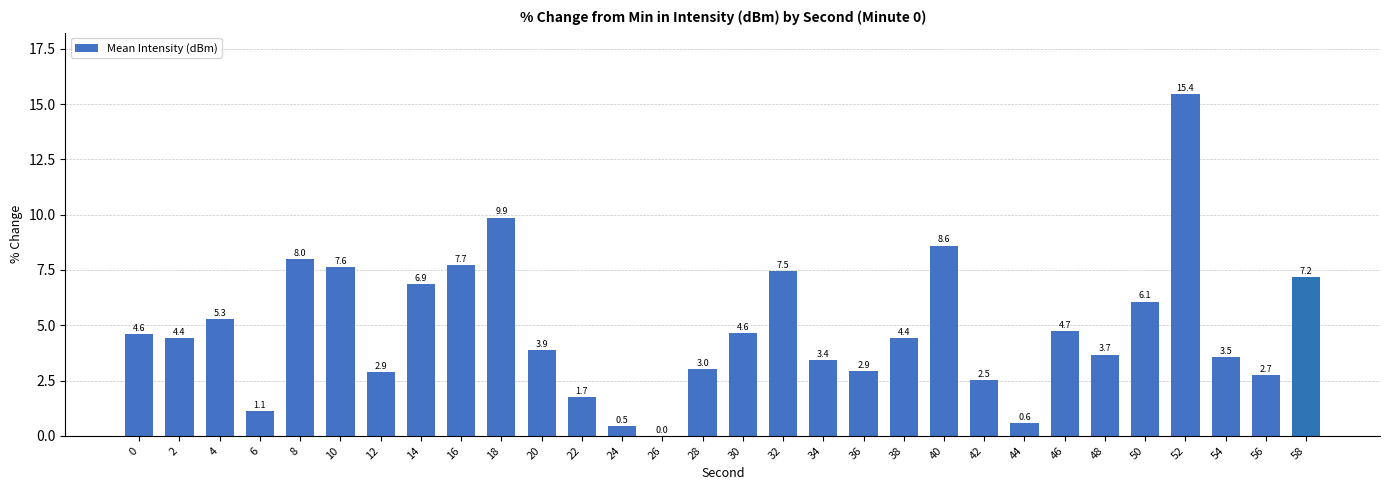

What is the sum of the values at 38 and 2?

8.8